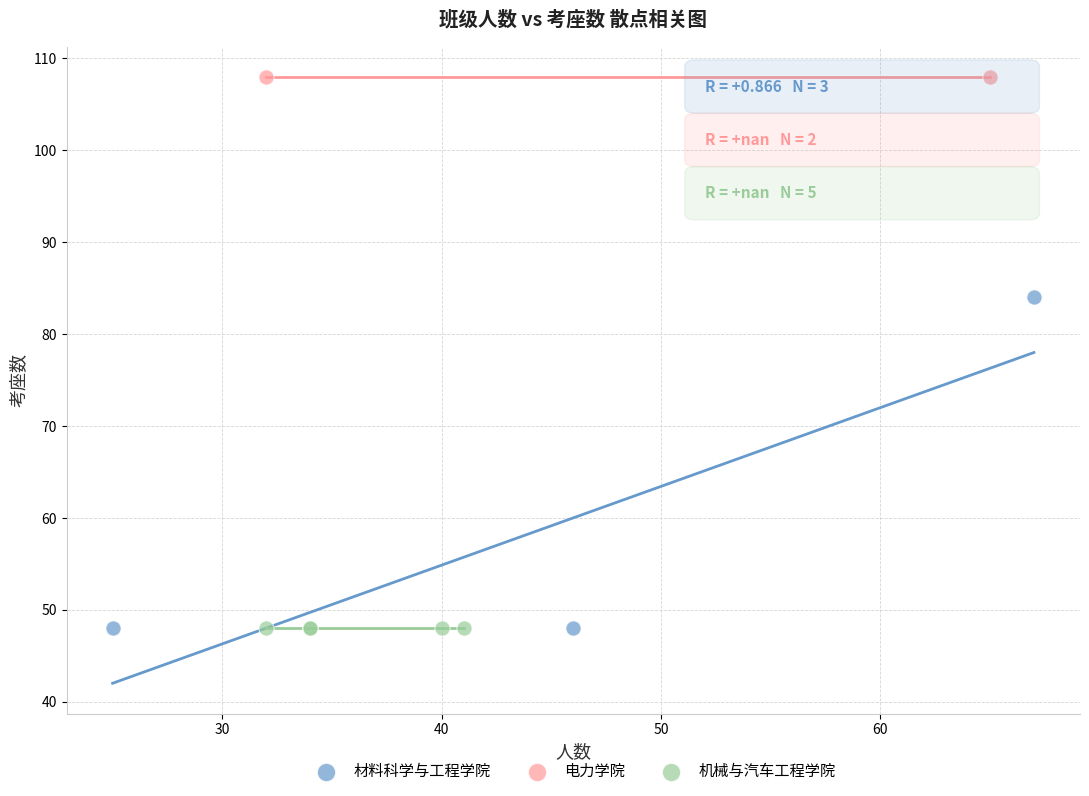

What are all the series names shown in the legend?

材料科学与工程学院, 电力学院, 机械与汽车工程学院